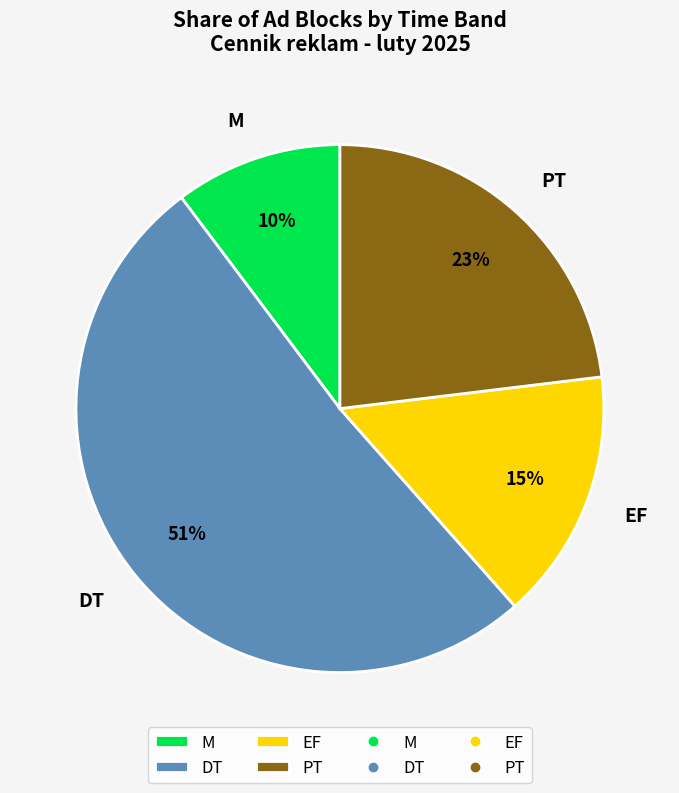

To the nearest percent, what is the difference between the largest and smallest slice percentages?

41%